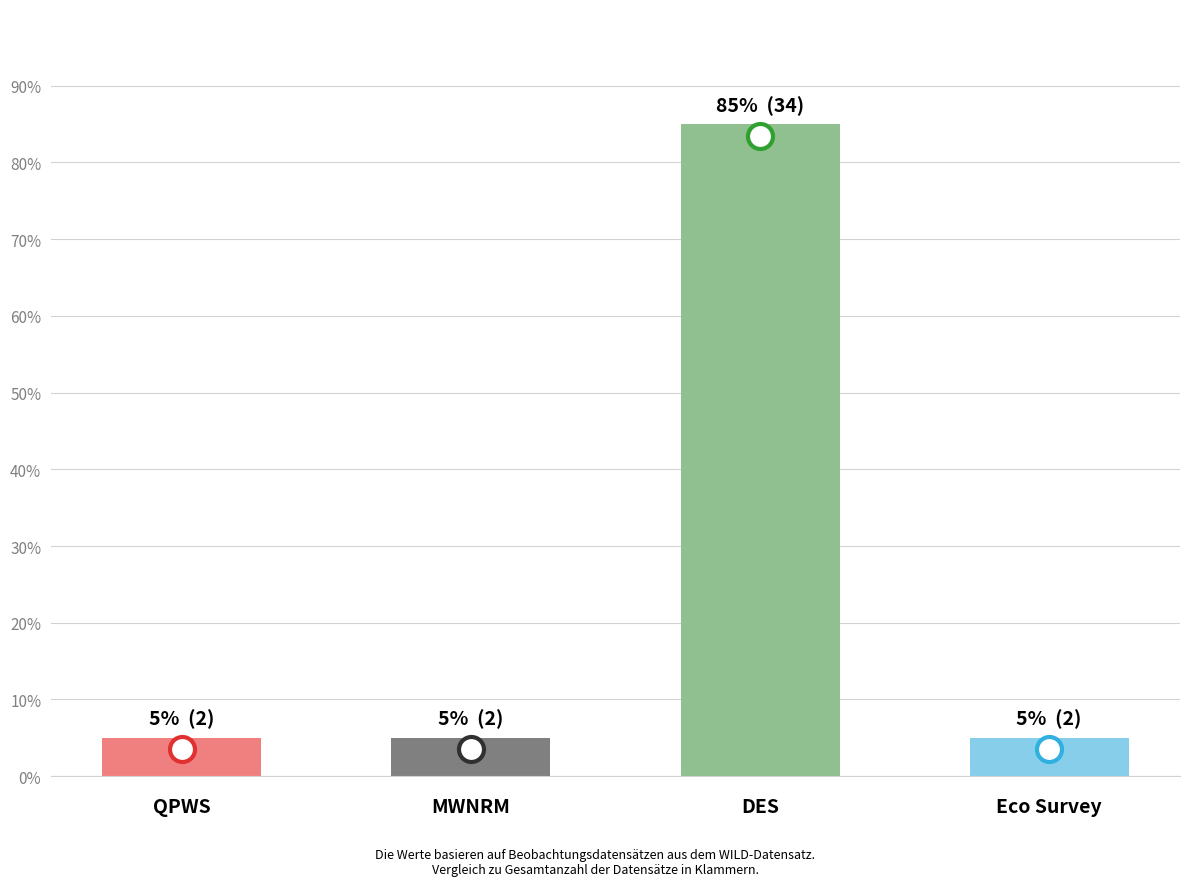

What is the sum of the values at DES and MWNRM?

90